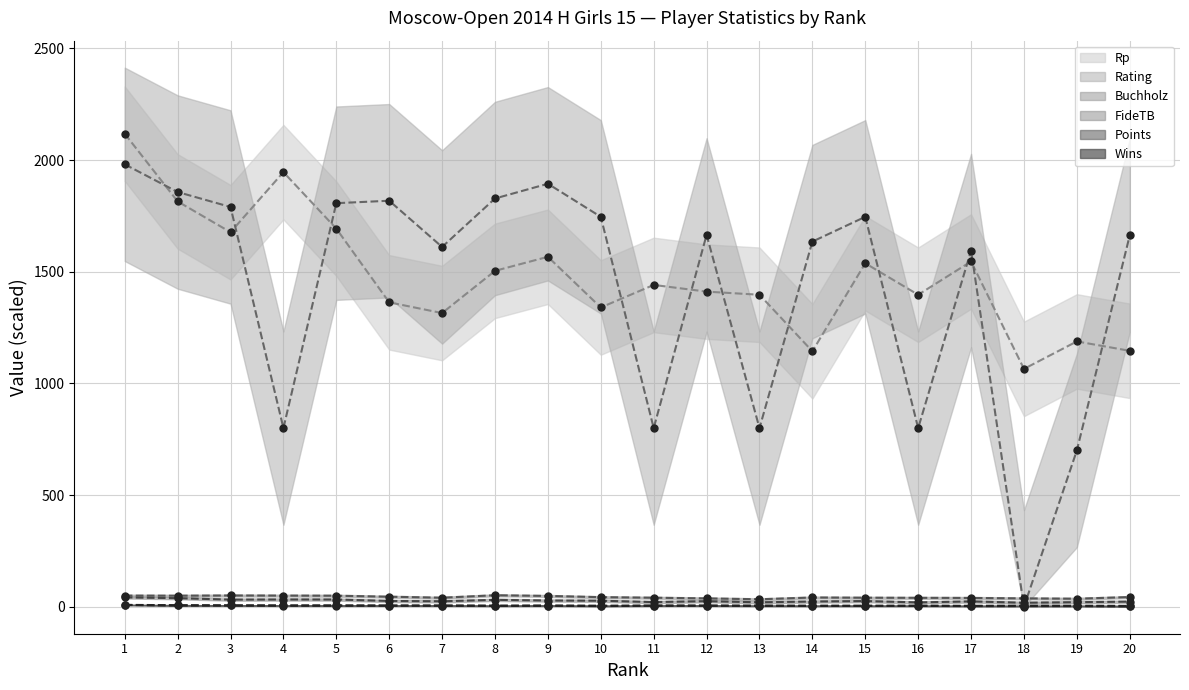

Which series has the largest Y range (max minus min)?

Rating